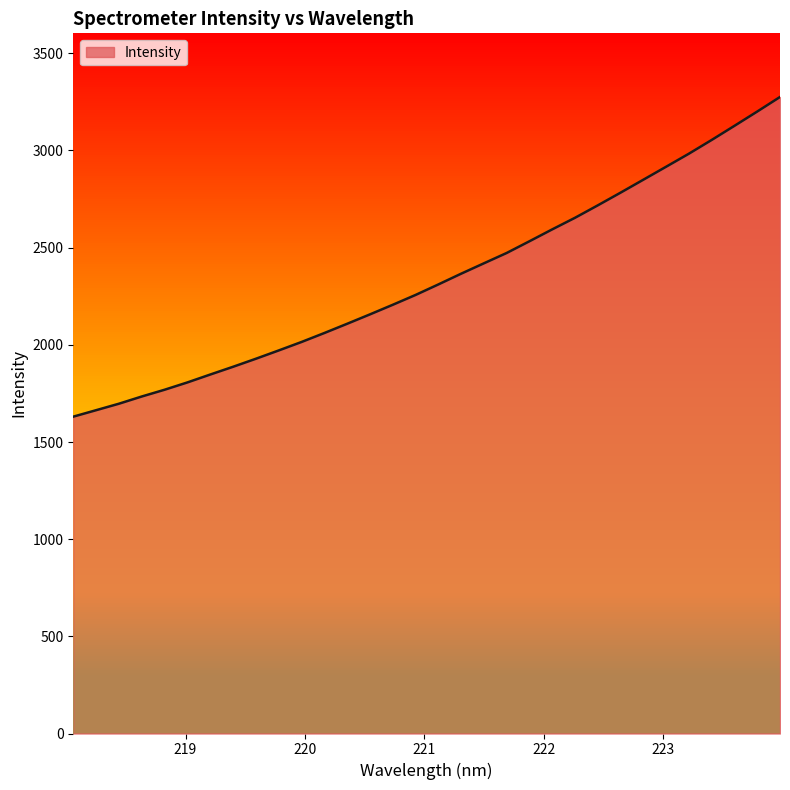

Does the chart have visible grid lines?

No